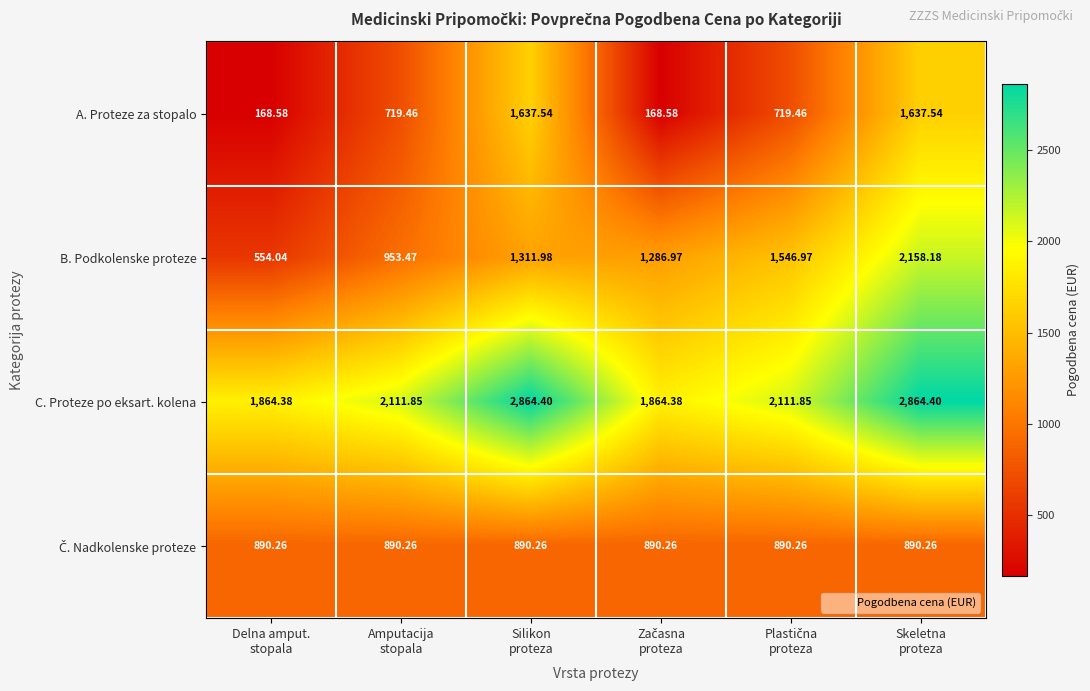

Which series has the largest total across all categories?

C. Proteze po eksart. kolena